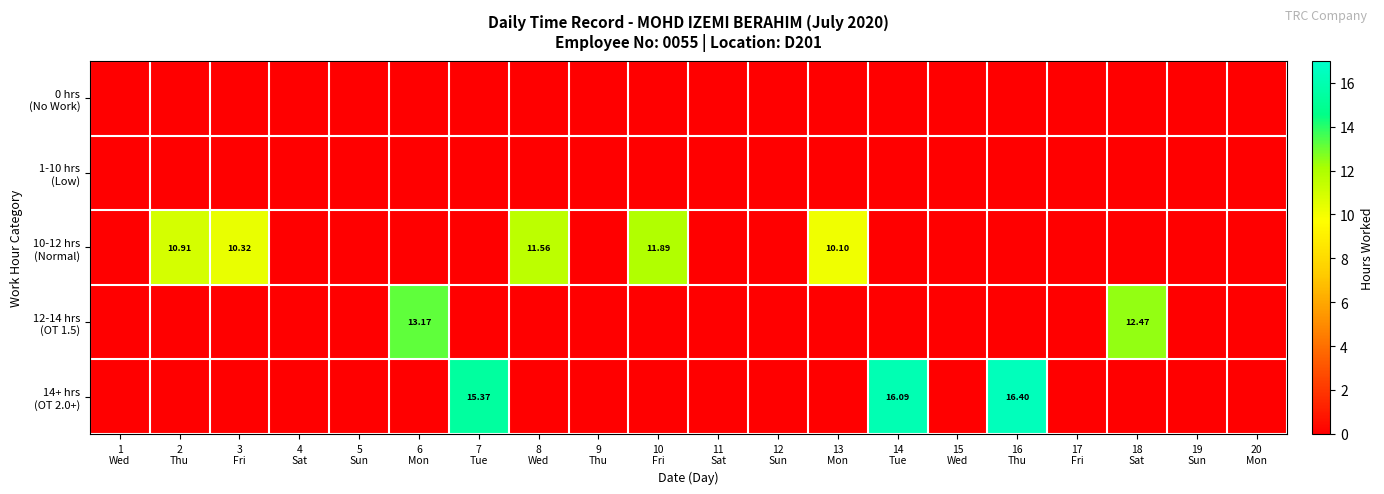

What is the total value across all series at 18
Sat?

12.5